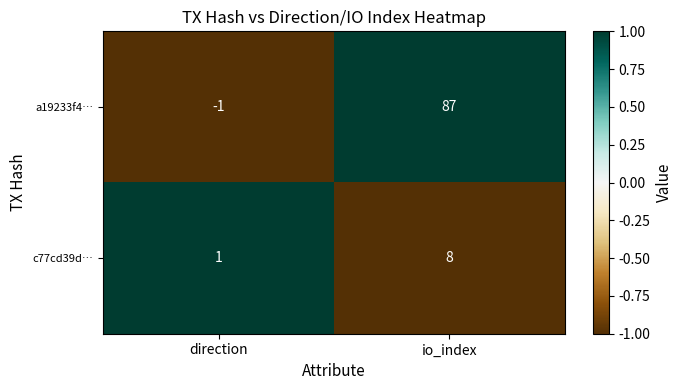

Which series changed the most between direction and io_index?

a19233f4…